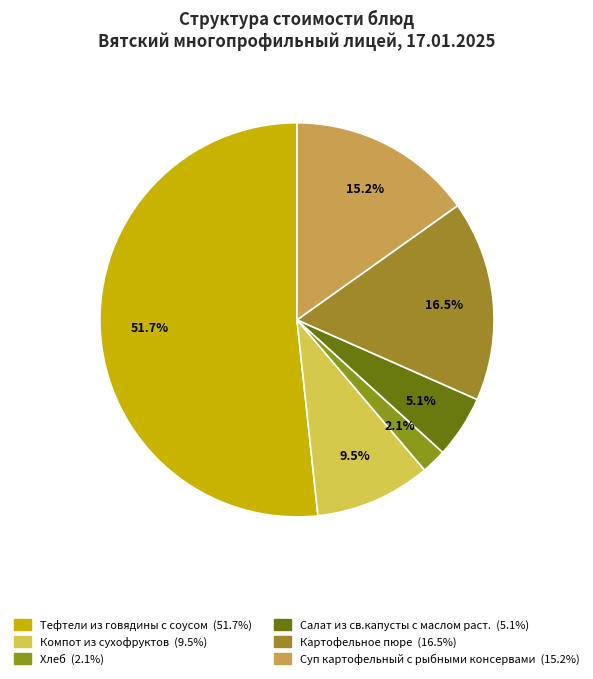

Between Хлеб and Суп картофельный с рыбными консервами, which is larger?

Суп картофельный с рыбными консервами